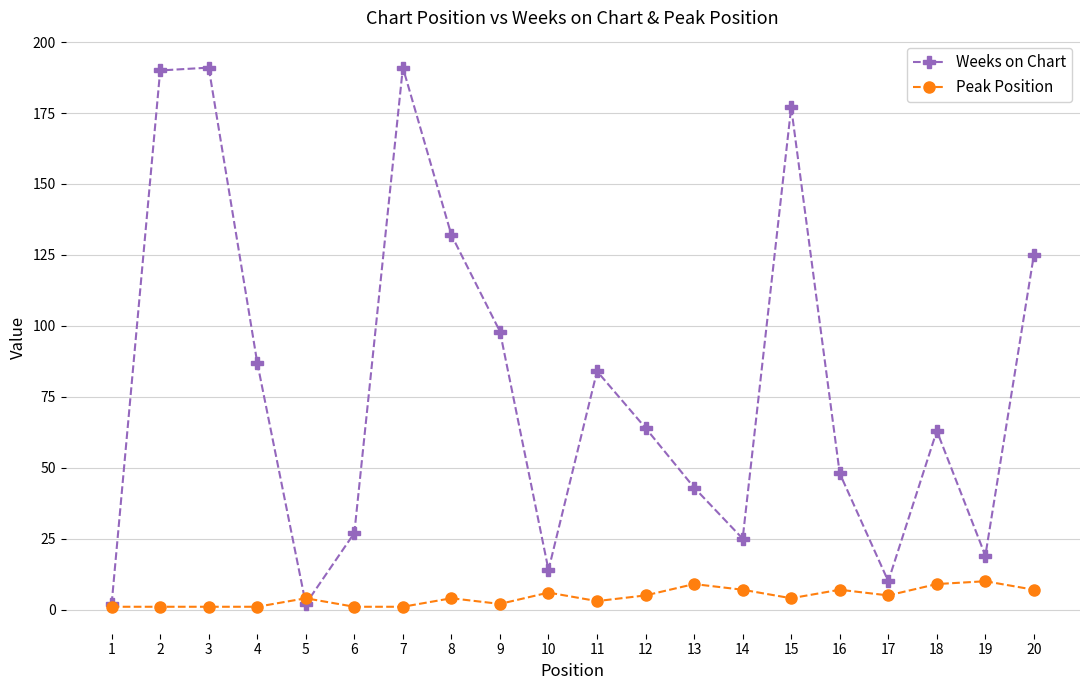

Rank the series by their maximum value, from highest to lowest.

Weeks on Chart, Peak Position